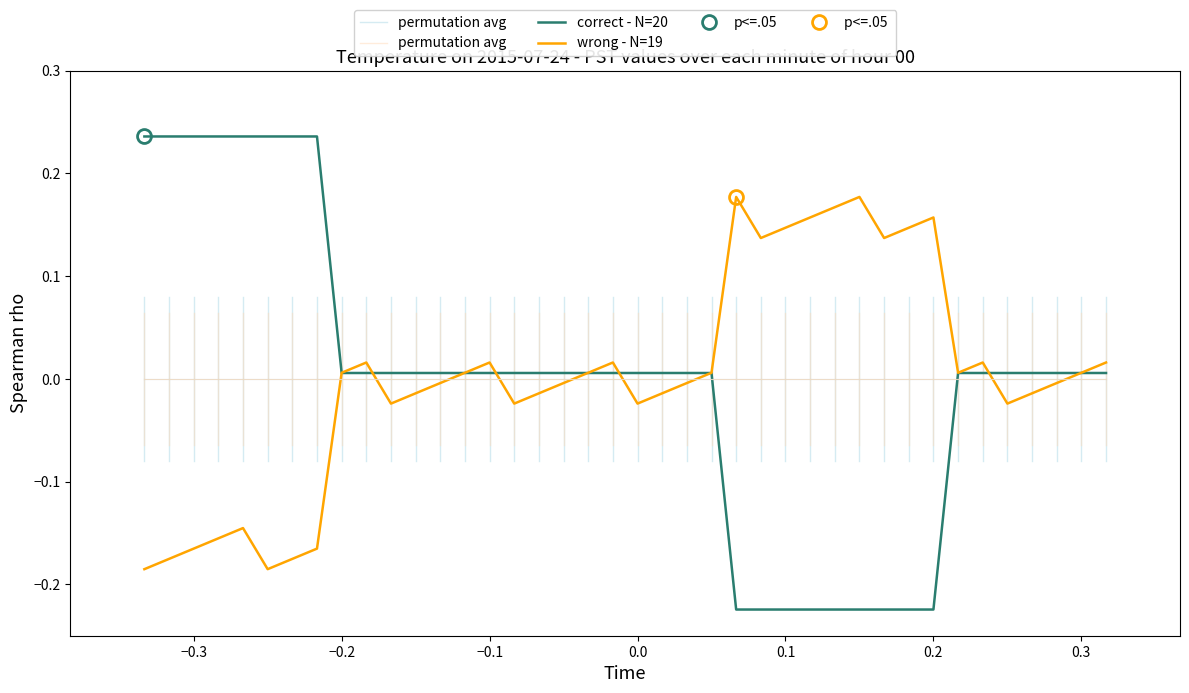

True or false: the data has more than 2 interior local peaks.

False